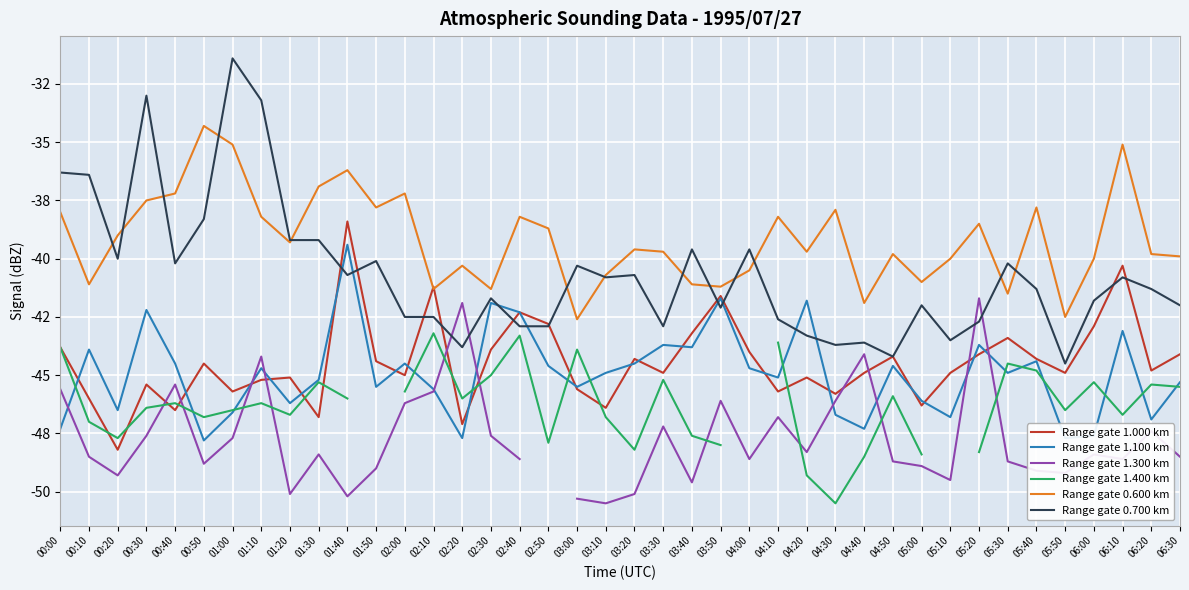

List the labels in order of Range gate 0.700 km value, smallest first.

05:50, 04:50, 02:20, 04:30, 04:40, 05:10, 04:20, 02:40, 02:50, 03:30, 05:20, 04:10, 02:00, 02:10, 03:50, 05:00, 06:30, 06:00, 02:30, 05:40, 06:20, 03:10, 06:10, 01:40, 03:20, 03:00, 00:40, 05:30, 01:50, 00:20, 03:40, 04:00, 01:20, 01:30, 00:50, 00:10, 00:00, 01:10, 00:30, 01:00